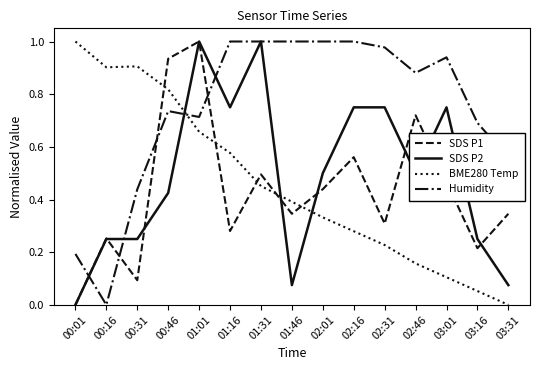

Is it true that BME280 Temp equals 0.1 at 02:31?

False